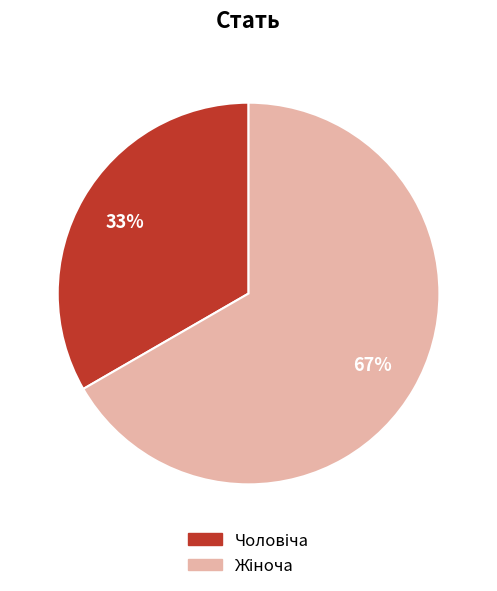

To the nearest percent, what is the average slice percentage?

50%